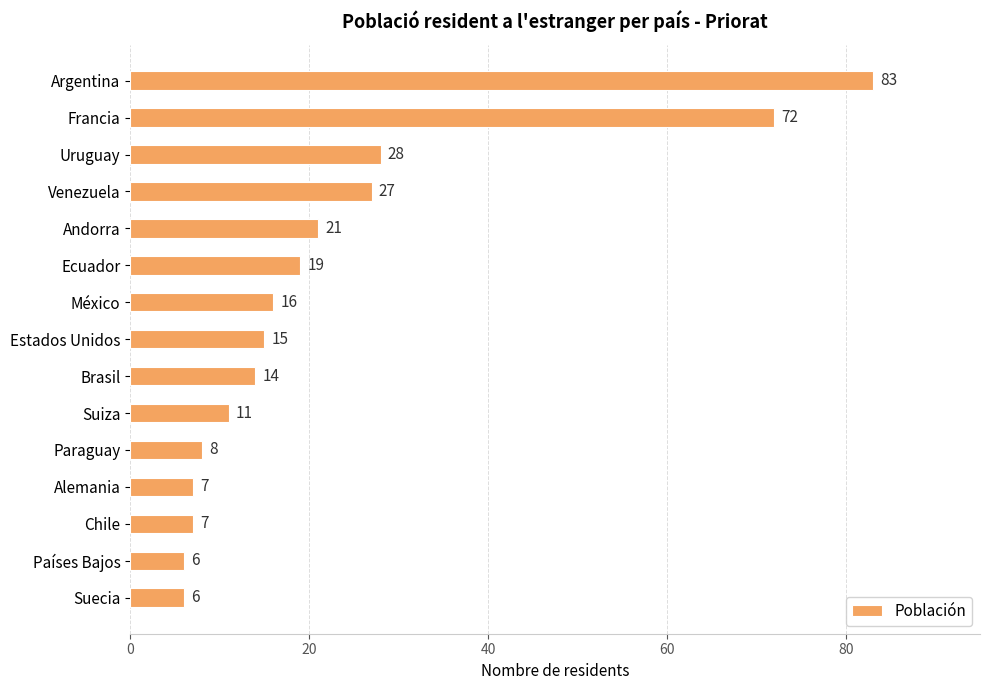

What is the label of the 4th bar from the bottom?

Alemania